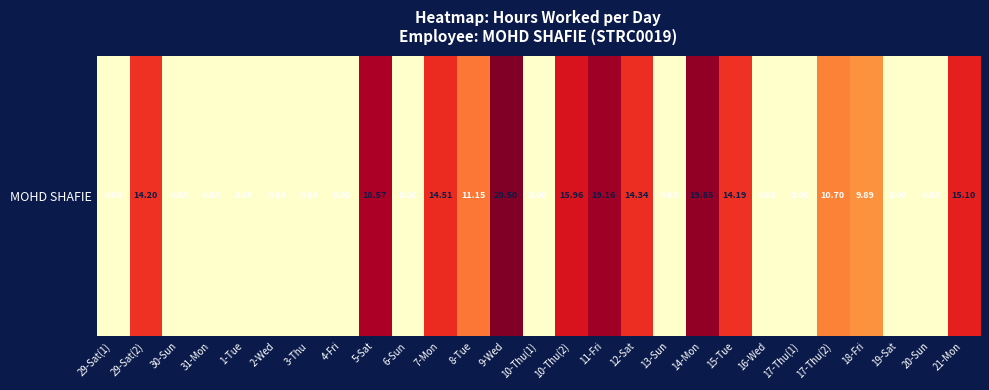

What is the change in value from 8-Tue to 21-Mon?

+3.9